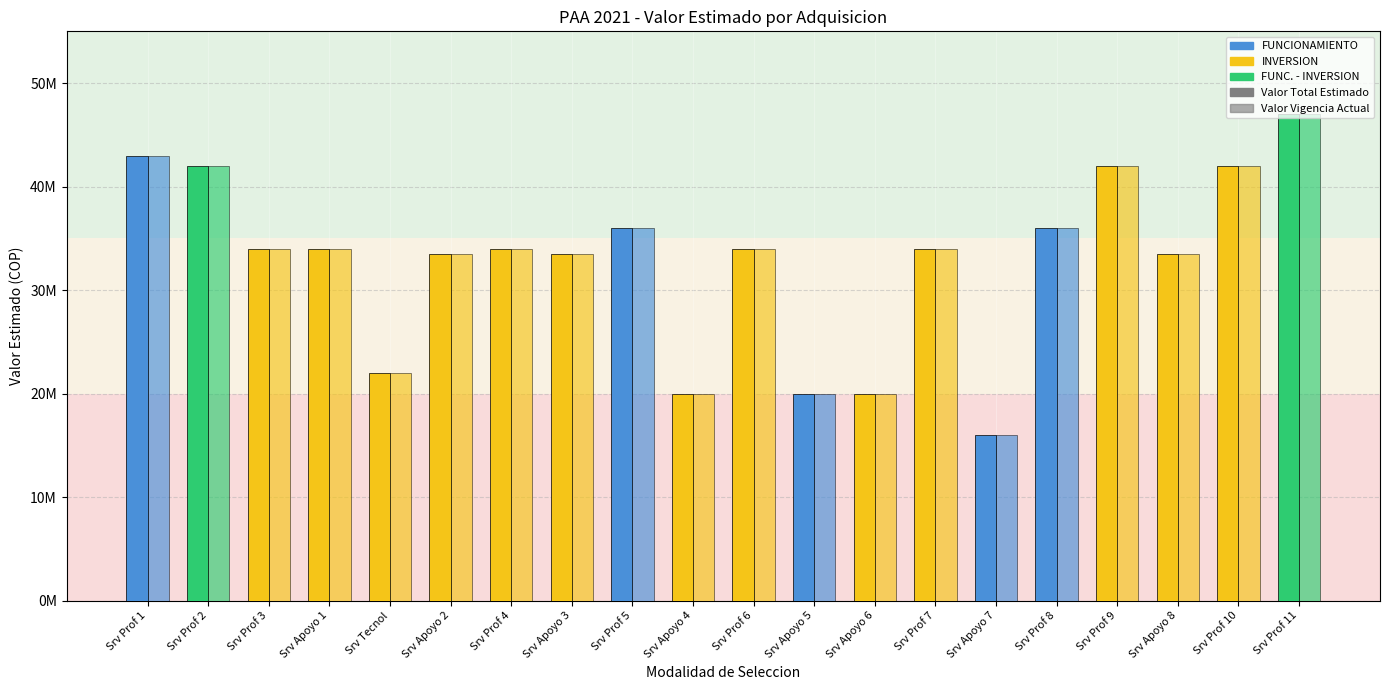

Which has a higher value, 17 or 5?

17